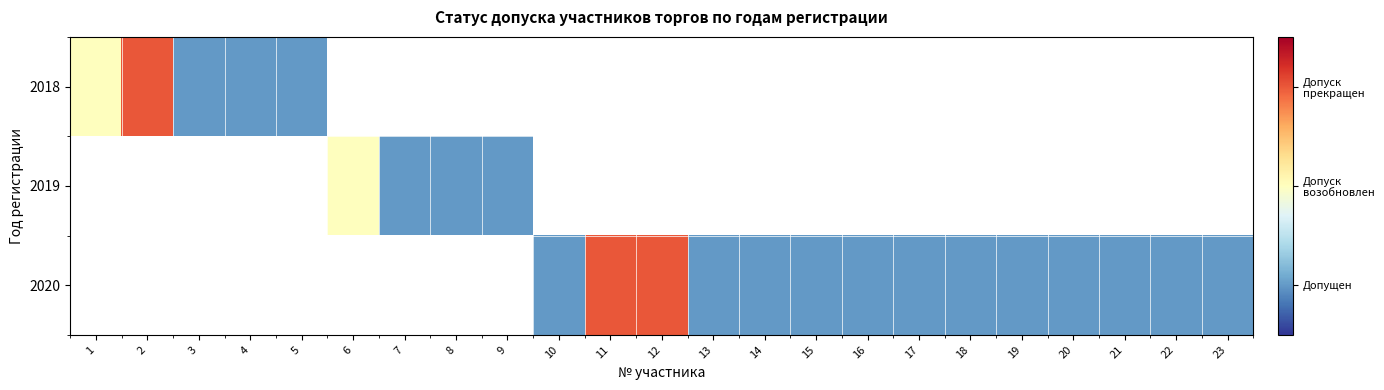

Which series changed the most between 16 and 23?

2020